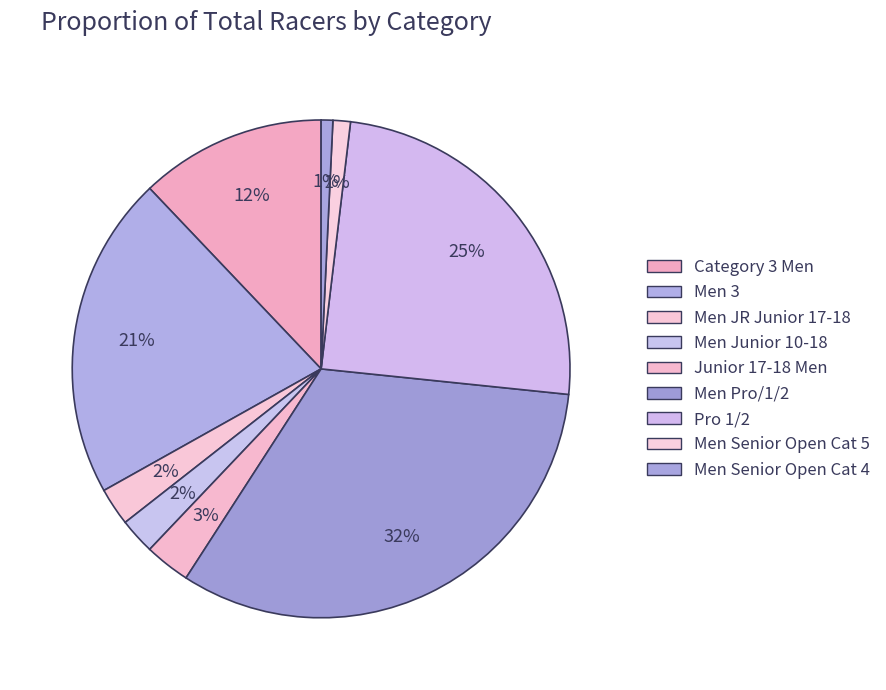

How many slices are in this pie chart?

9